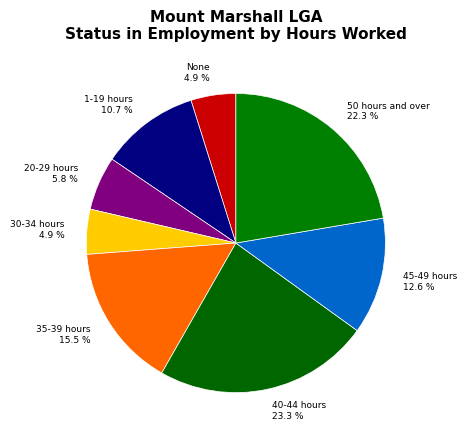

Which has a higher value, 45-49 hours 12.6 % or 20-29 hours 5.8 %?

45-49 hours 12.6 %